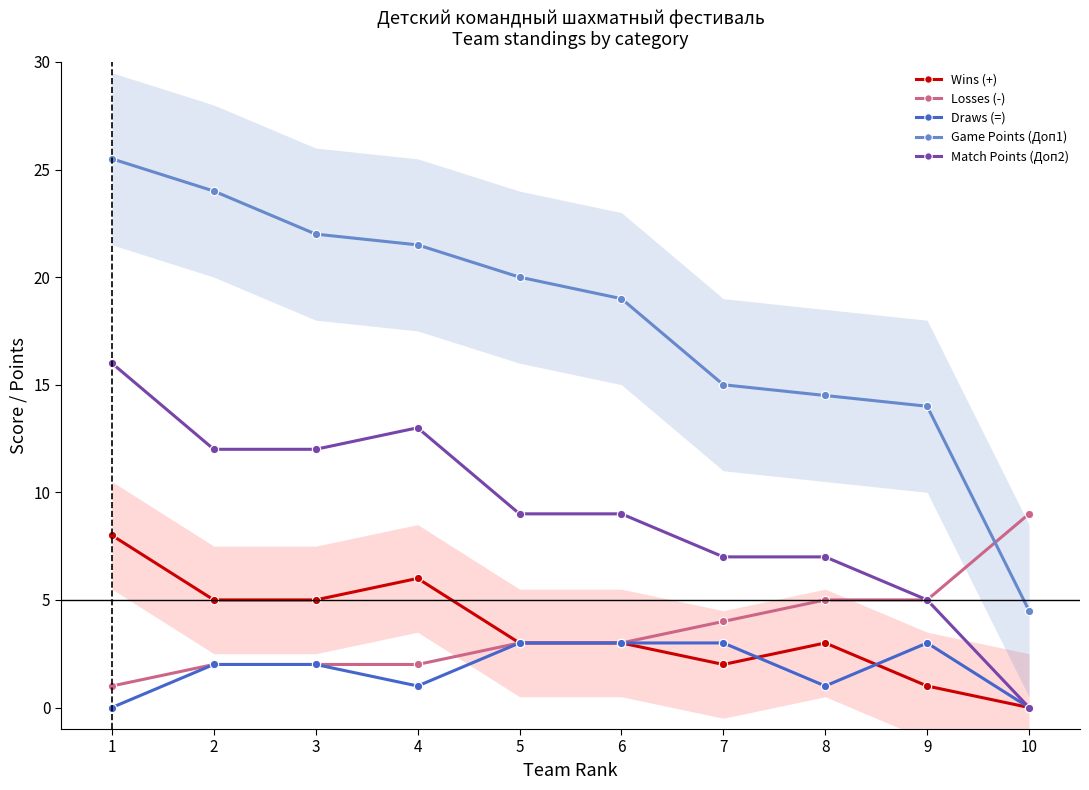

Reading left to right, what are all the values shown in this chart?

Wins (+): 8.0	5.0	5.0	6.0	3.0	3.0	2.0	3.0	1.0	0.0
Losses (-): 1.0	2.0	2.0	2.0	3.0	3.0	4.0	5.0	5.0	9.0
Draws (=): 0.0	2.0	2.0	1.0	3.0	3.0	3.0	1.0	3.0	0.0
Game Points (Доп1): 25.5	24.0	22.0	21.5	20.0	19.0	15.0	14.5	14.0	4.5
Match Points (Доп2): 16.0	12.0	12.0	13.0	9.0	9.0	7.0	7.0	5.0	0.0